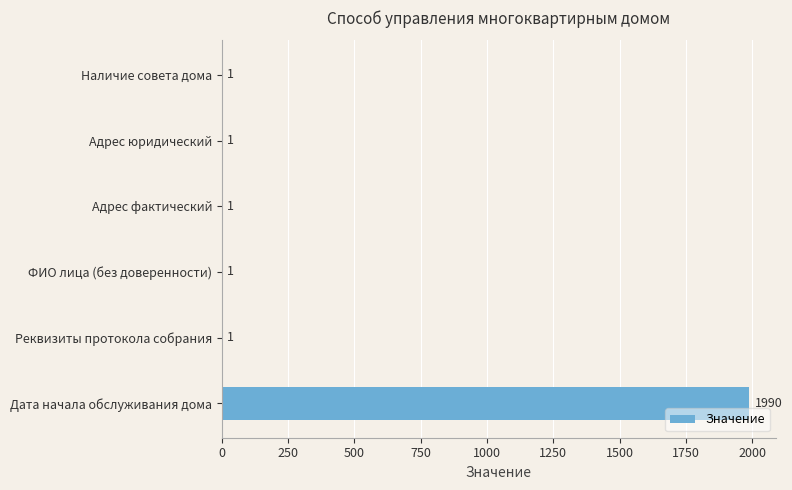

Count the number of values greater than 1.

1